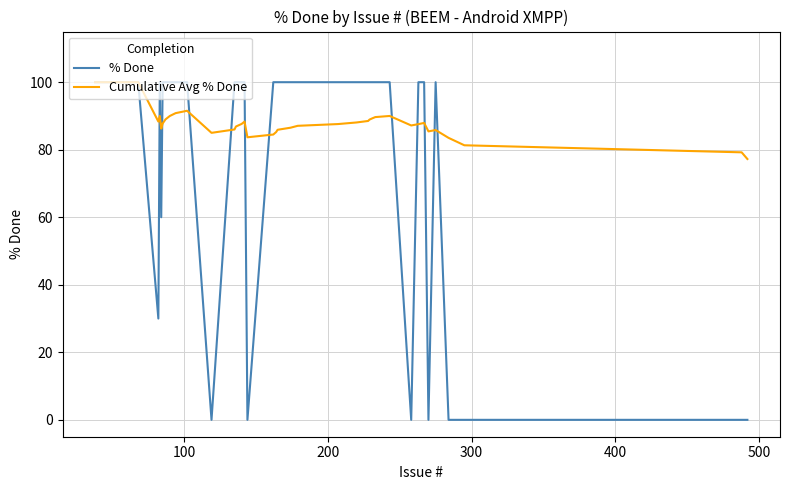

Which series has the widest spread of values?

% Done